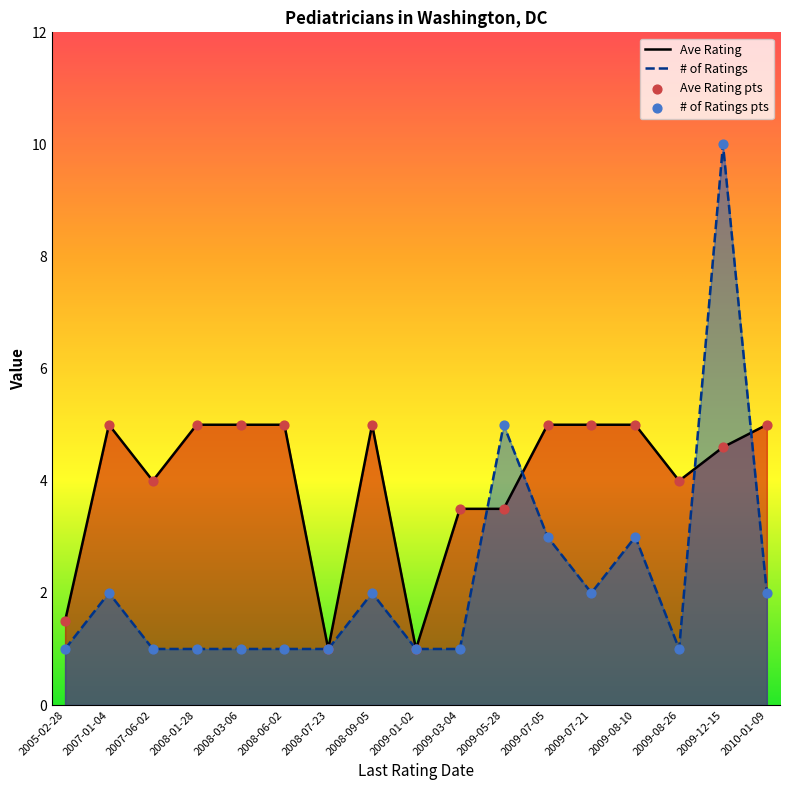

Which series has the largest Y range (max minus min)?

# of Ratings